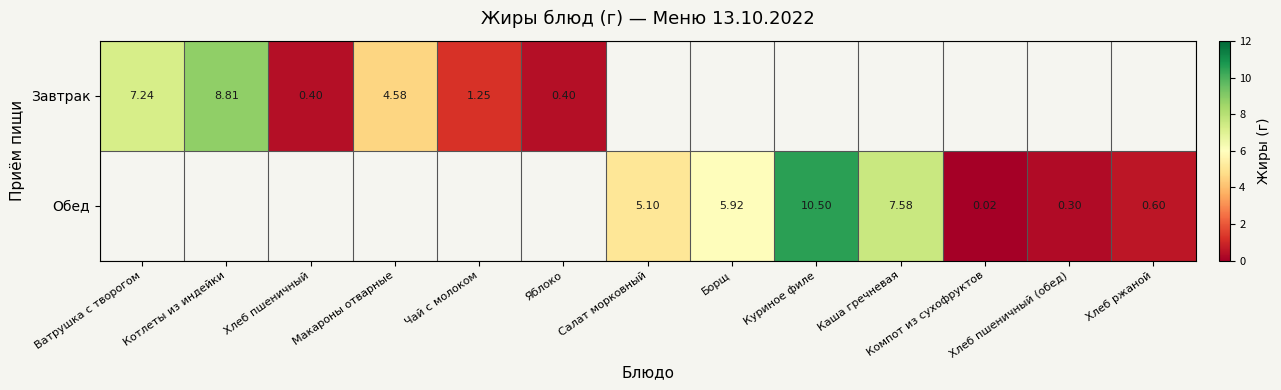

Is the value of Обед at Салат морковный greater than the value of Завтрак at Котлеты из индейки?

No